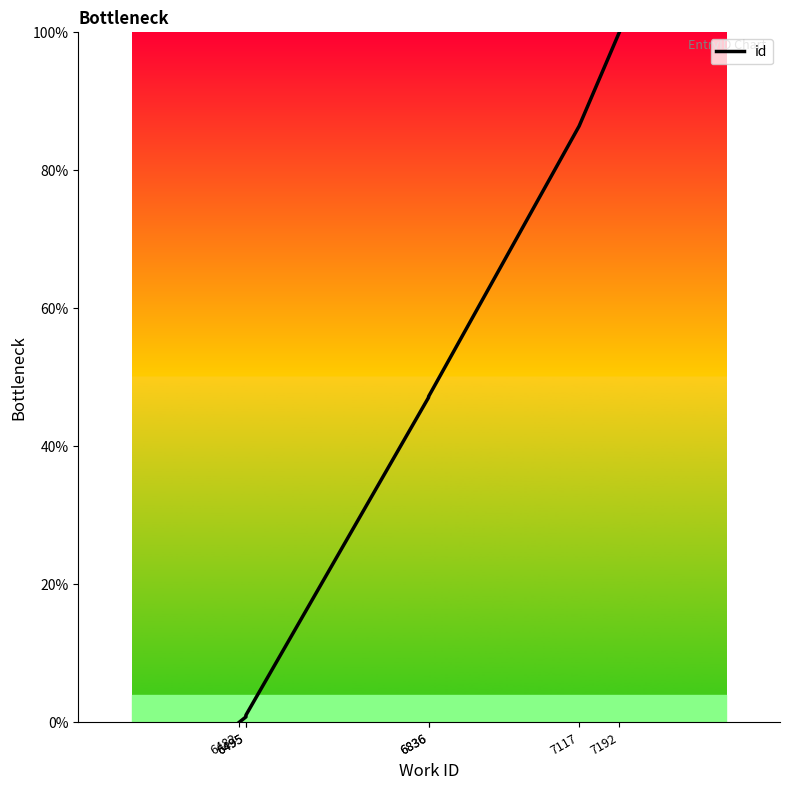

The chart shows a value of 0.0 at 6482. True or false?

True